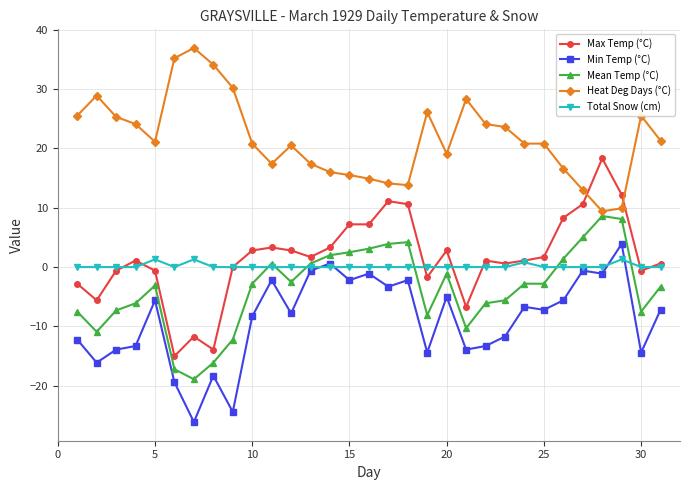

True or false: Mean Temp (°C) has more than 2 interior local peaks.

True